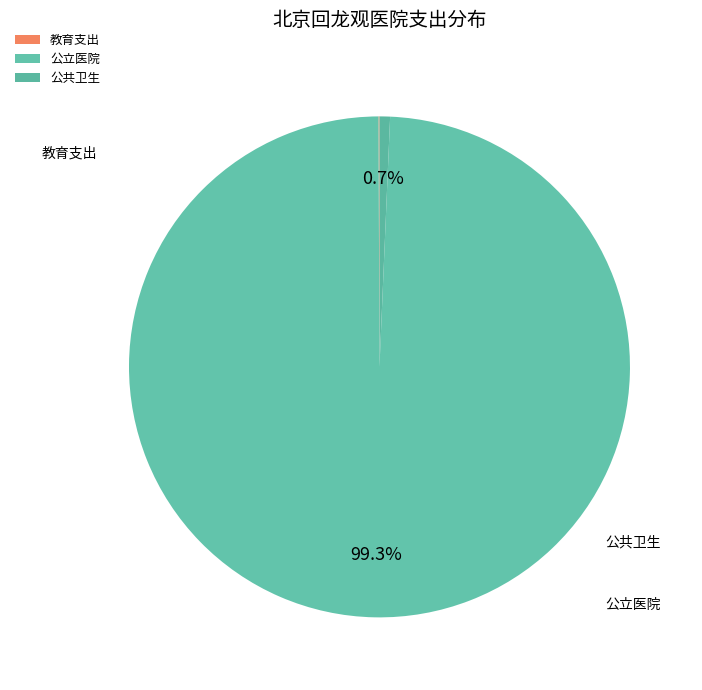

Which slice is the largest?

公立医院